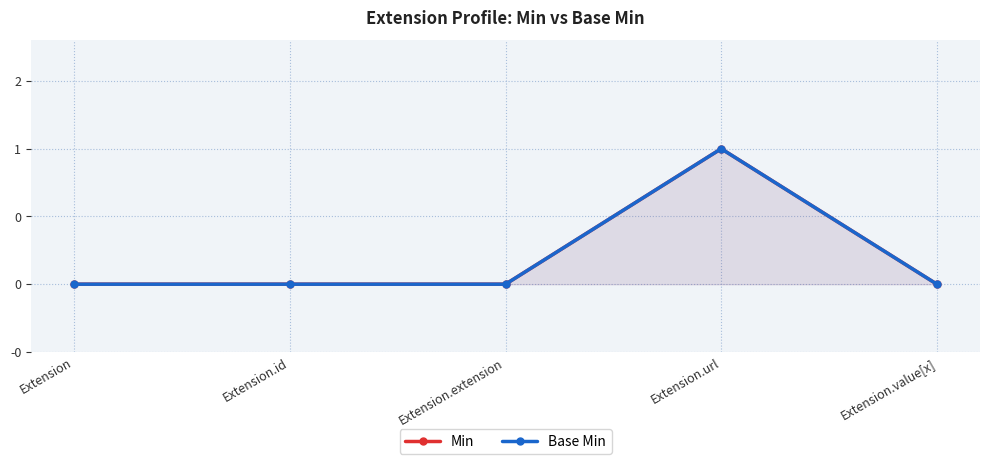

True or false: Min and Base Min cross at least once.

False